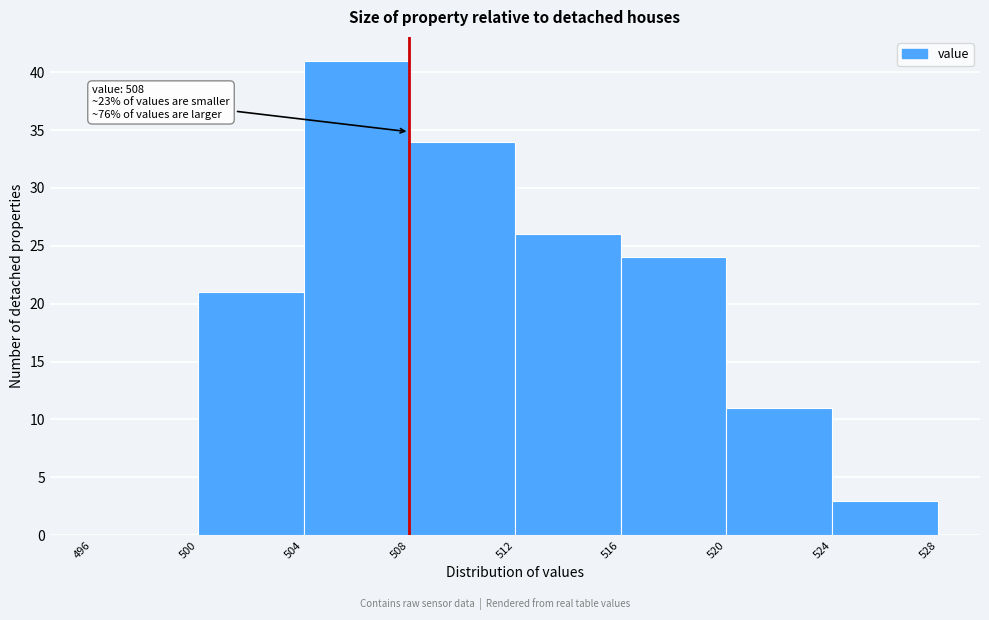

Over which range of the x-axis is the bar tallest?

504 to 508